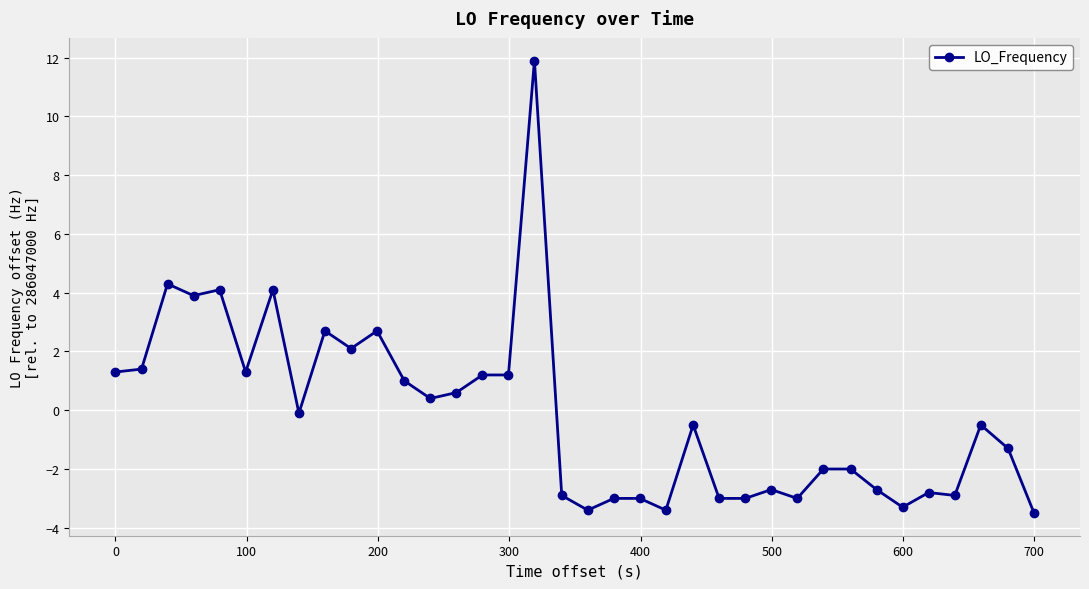

What is the value of the 3rd point from the left?

4.3